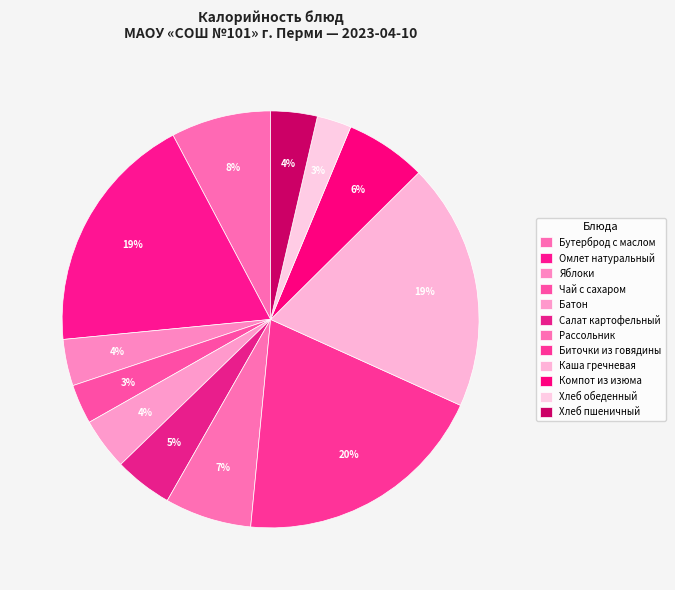

True or false: Хлеб пшеничный accounts for 19% of the total.

False